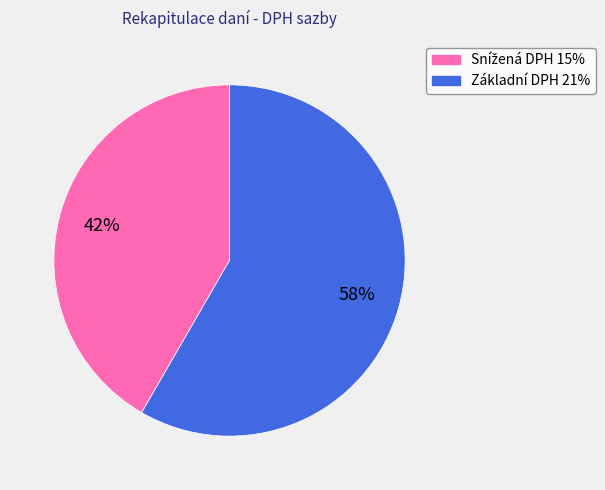

Is there a majority slice in this chart?

Yes